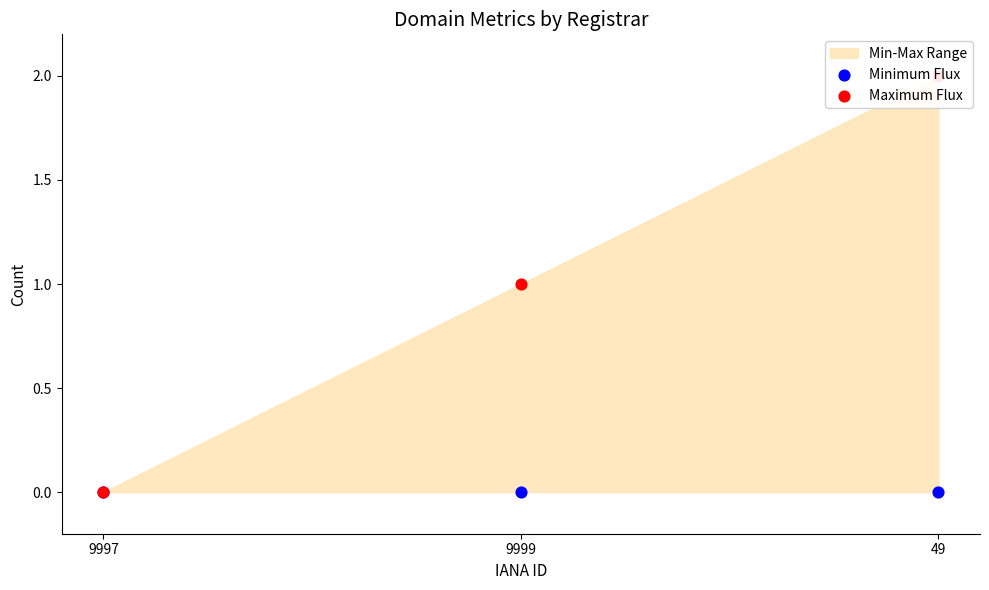

At how many categories does at least one series exceed 1?

1